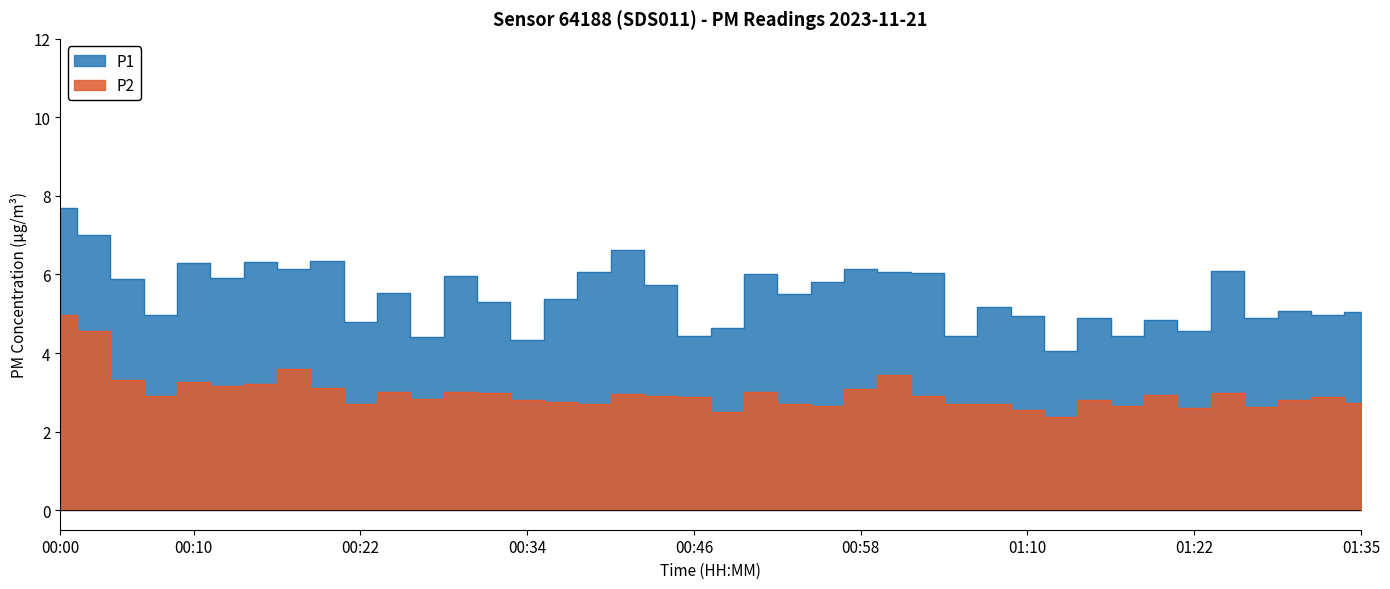

What is the difference between the maximum and minimum values in the P2 series?

2.6